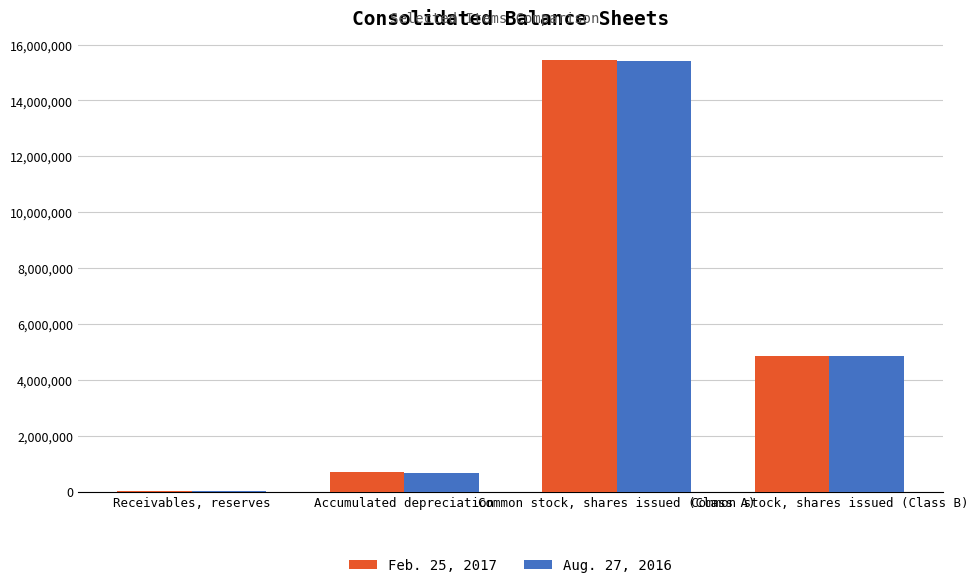

What is the approximate value of Aug. 27, 2016 at Receivables, reserves, to the nearest 100?

7700